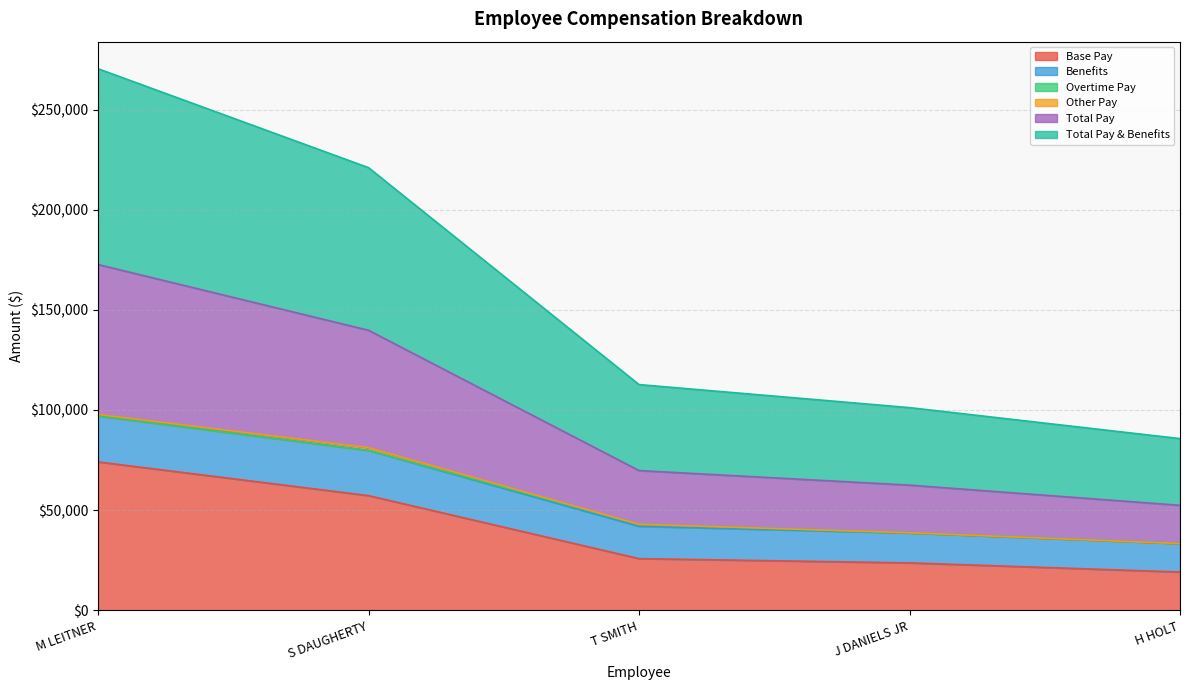

What is the approximate value of Total Pay & Benefits at S DAUGHERTY, to the nearest 100?

221000